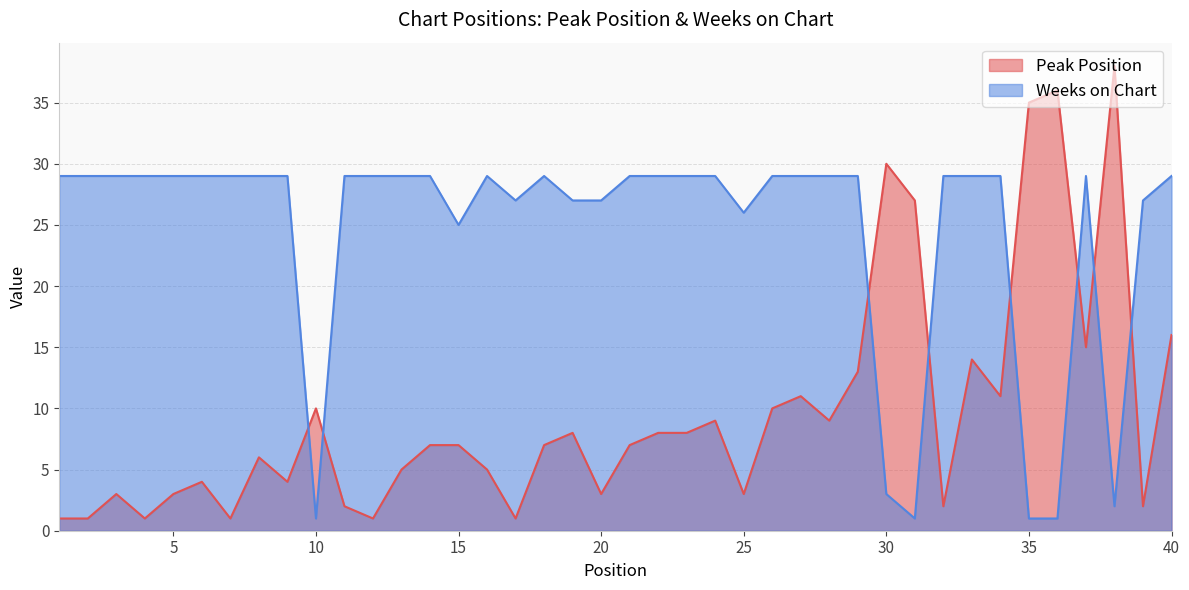

Reading left to right, transcribe all the data shown in this chart.

Peak Position: 1=1	2=1	3=3	4=1	5=3	6=4	7=1	8=6	9=4	10=10	11=2	12=1	13=5	14=7	15=7	16=5	17=1	18=7	19=8	20=3	21=7	22=8	23=8	24=9	25=3	26=10	27=11	28=9	29=13	30=30	31=27	32=2	33=14	34=11	35=35	36=36	37=15	38=38	39=2	40=16
Weeks on Chart: 1=29	2=29	3=29	4=29	5=29	6=29	7=29	8=29	9=29	10=1	11=29	12=29	13=29	14=29	15=25	16=29	17=27	18=29	19=27	20=27	21=29	22=29	23=29	24=29	25=26	26=29	27=29	28=29	29=29	30=3	31=1	32=29	33=29	34=29	35=1	36=1	37=29	38=2	39=27	40=29